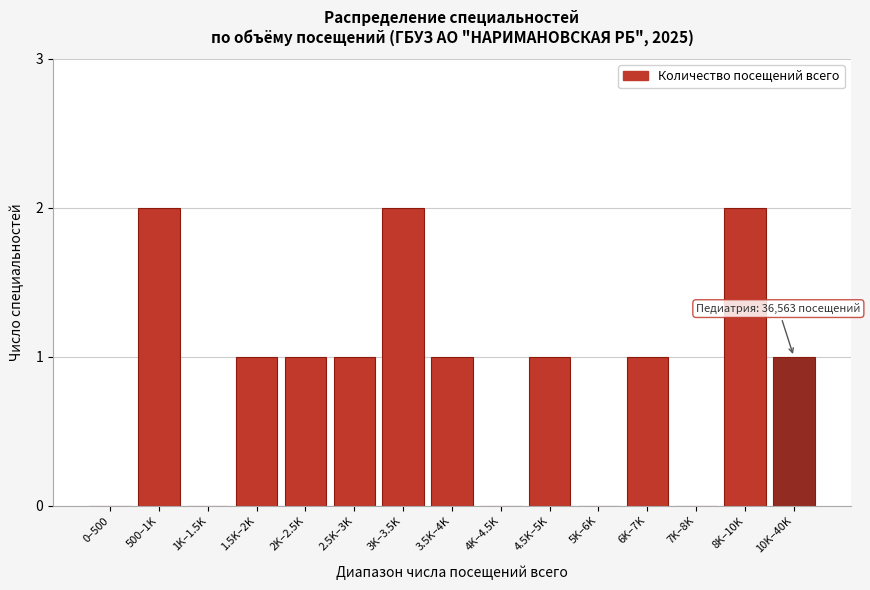

Reading left to right, list all the values displayed in this chart.

0–500=0	500–1K=2	1K–1.5K=0	1.5K–2K=1	2K–2.5K=1	2.5K–3K=1	3K–3.5K=2	3.5K–4K=1	4K–4.5K=0	4.5K–5K=1	5K–6K=0	6K–7K=1	7K–8K=0	8K–10K=2	10K–40K=1